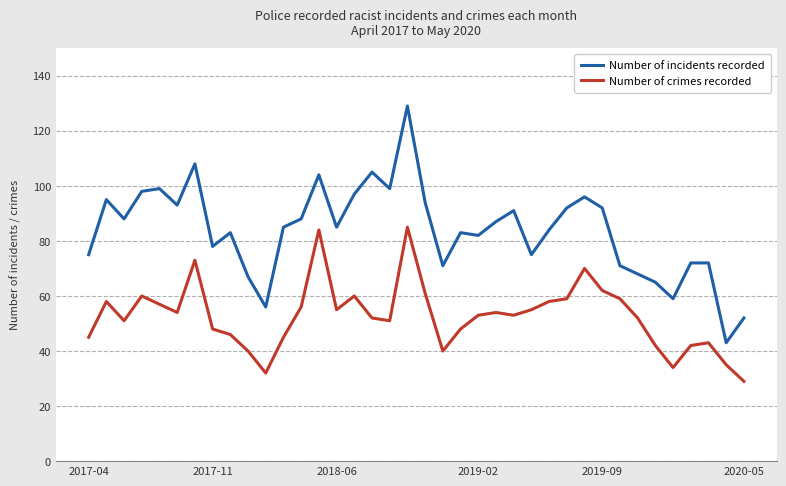

What is the minimum value for Number of crimes recorded?

29